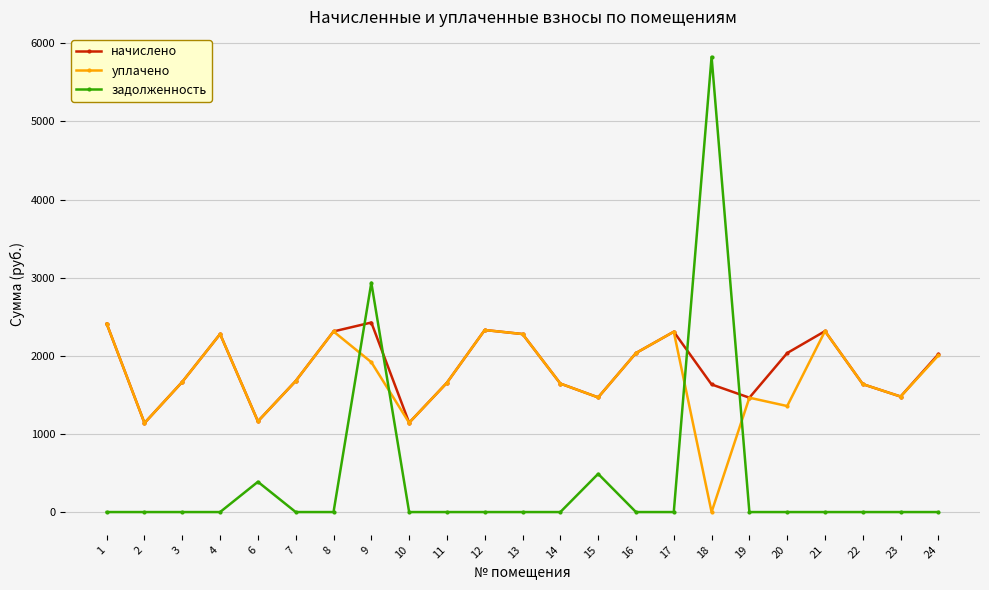

Read the уплачено value at 9.

1918.2